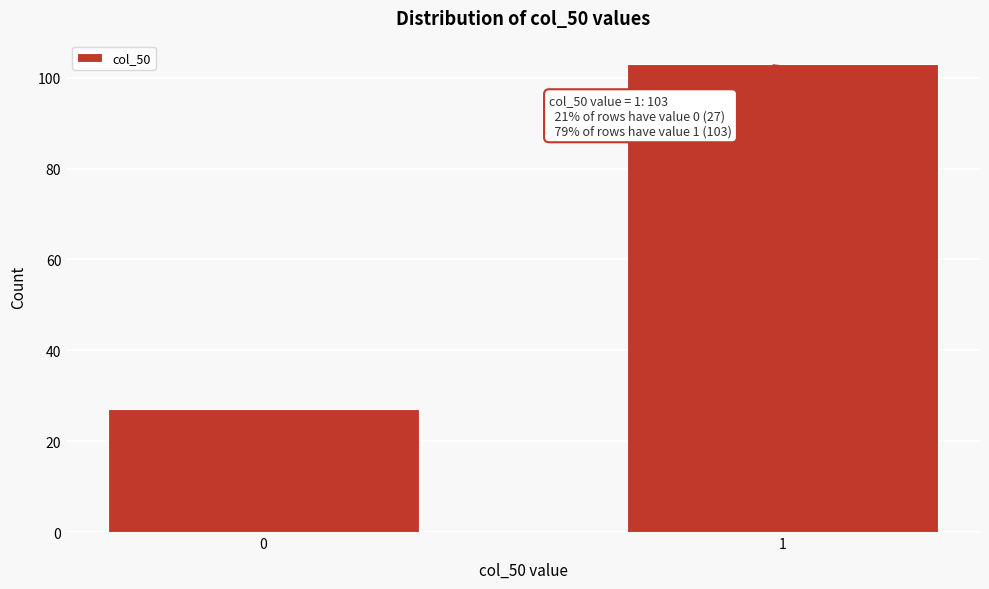

Reading left to right, what are all the values shown in this chart?

0=27	1=103